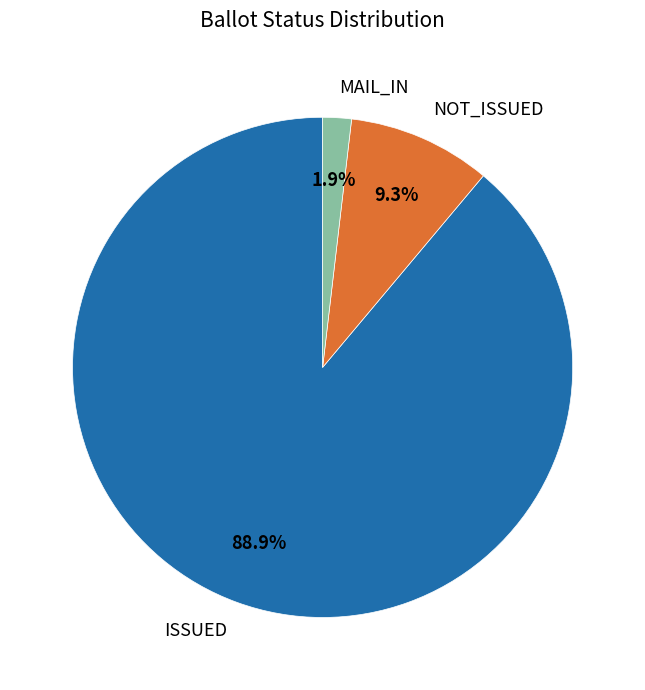

Which category accounts for the majority?

ISSUED